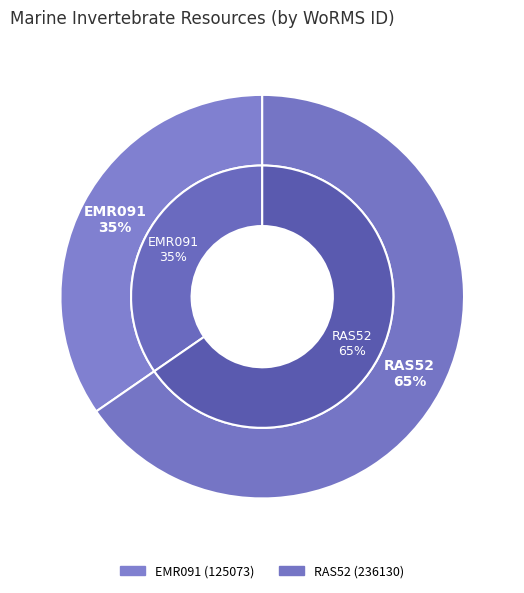

What is the smallest slice in the pie chart?

EMR091